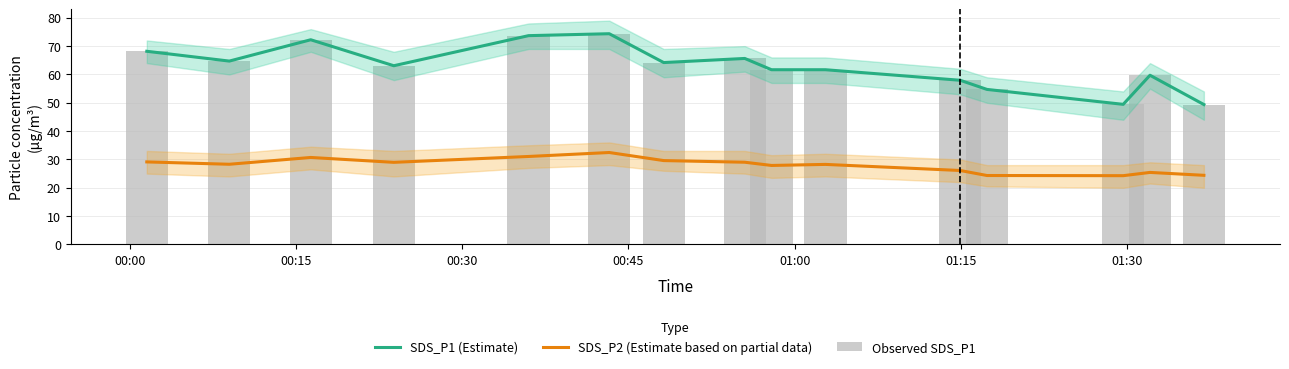

Reading left to right, transcribe all the data shown in this chart.

SDS_P1 (Estimate): 68.2	64.7	72.2	63.1	73.7	74.4	64.2	65.7	61.7	61.7	58.0	54.7	49.5	59.7	49.4
SDS_P2 (Estimate based on partial data): 29.1	28.3	30.7	29.0	31.1	32.5	29.6	29.0	27.9	28.2	26.1	24.3	24.3	25.4	24.4
Observed SDS_P1: 68.2	64.7	72.2	63.1	73.7	74.4	64.2	65.7	61.7	61.7	58.0	54.7	49.5	59.7	49.4